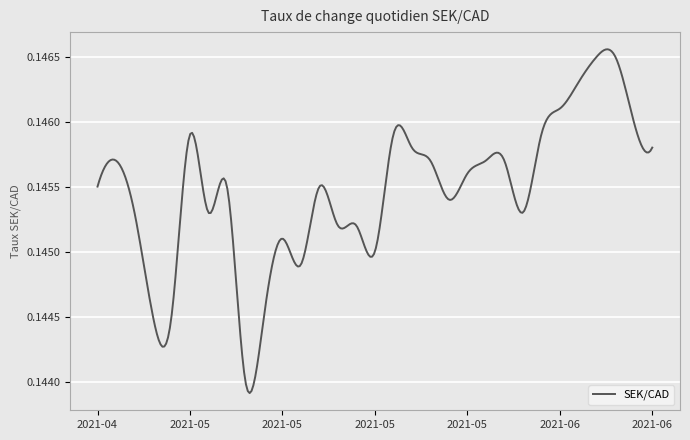

At which label is the value closest to 0?

2021-05-12